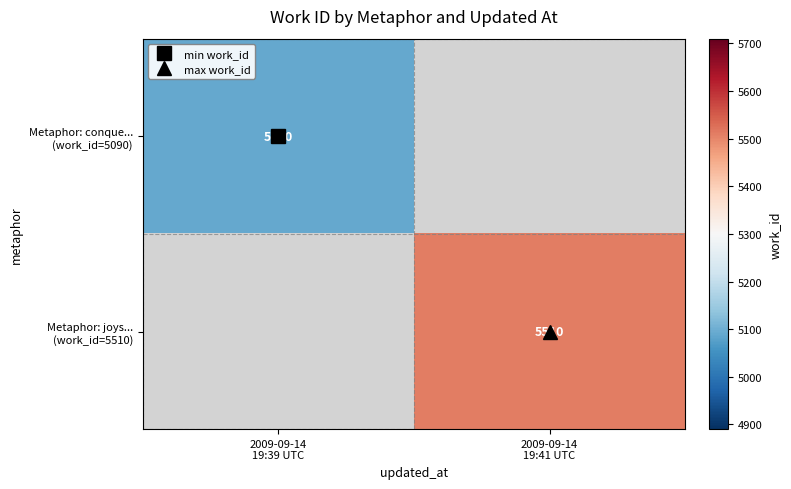

What is the highest value of the Metaphor: conque... (work_id=5090) series?

5090.0